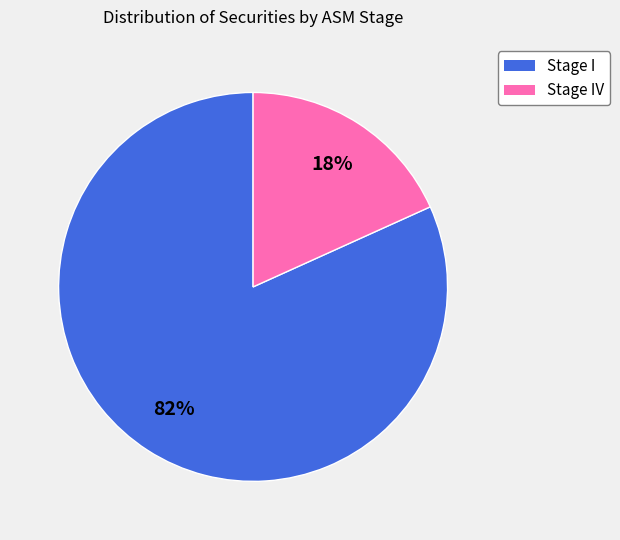

Count the number of slices in the pie.

2